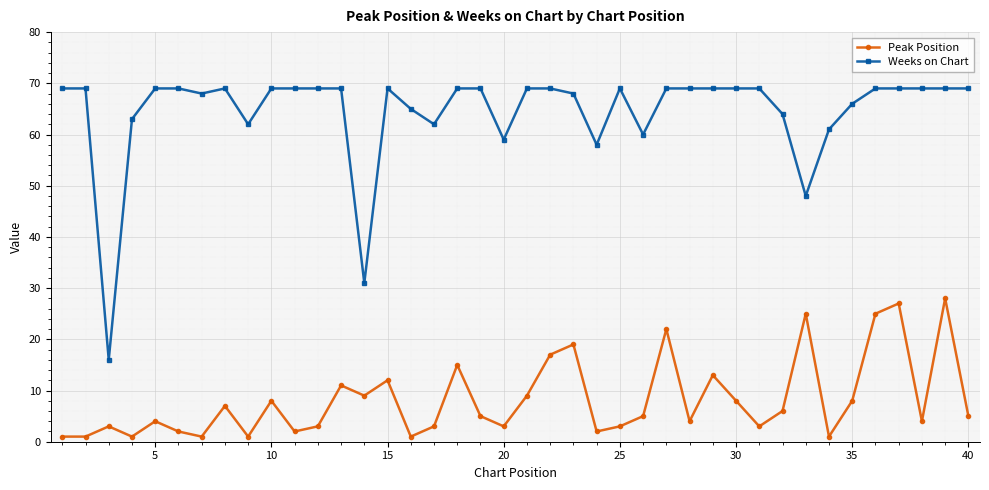

List the series in order of their peak value, highest first.

Weeks on Chart, Peak Position